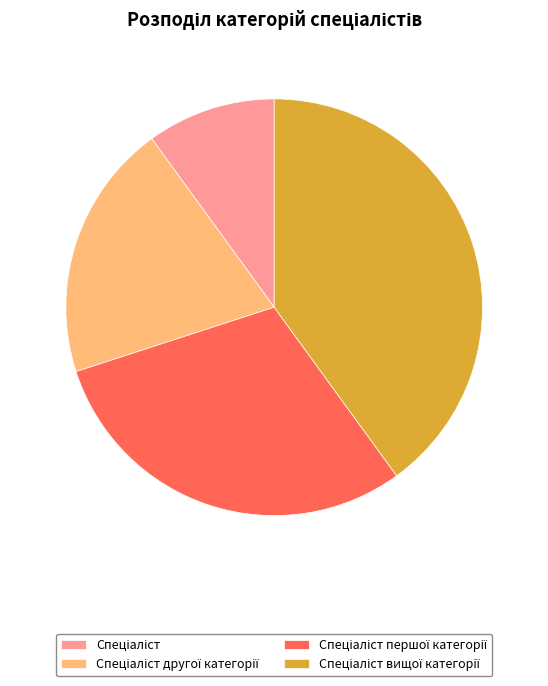

Does any single category account for the majority?

No